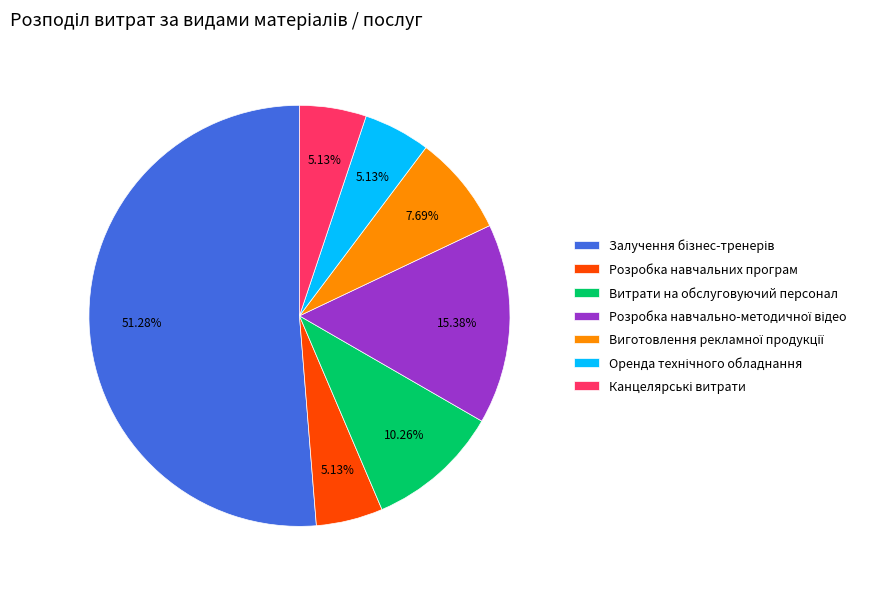

Is there any slice that represents more than half of the pie?

Yes